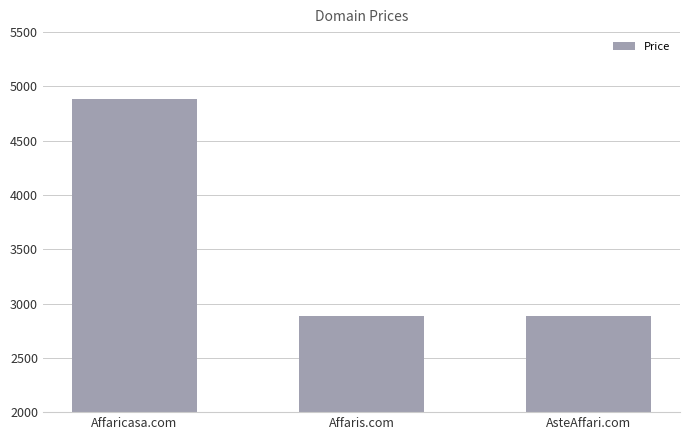

Reading left to right, list all the values displayed in this chart.

4888	2888	2888